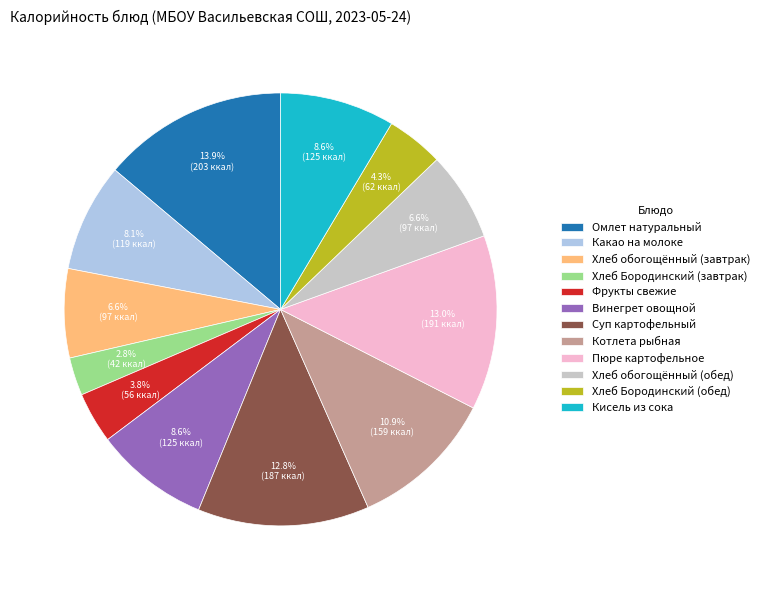

Does Хлеб Бородинский (завтрак) account for over 50% of the chart?

No